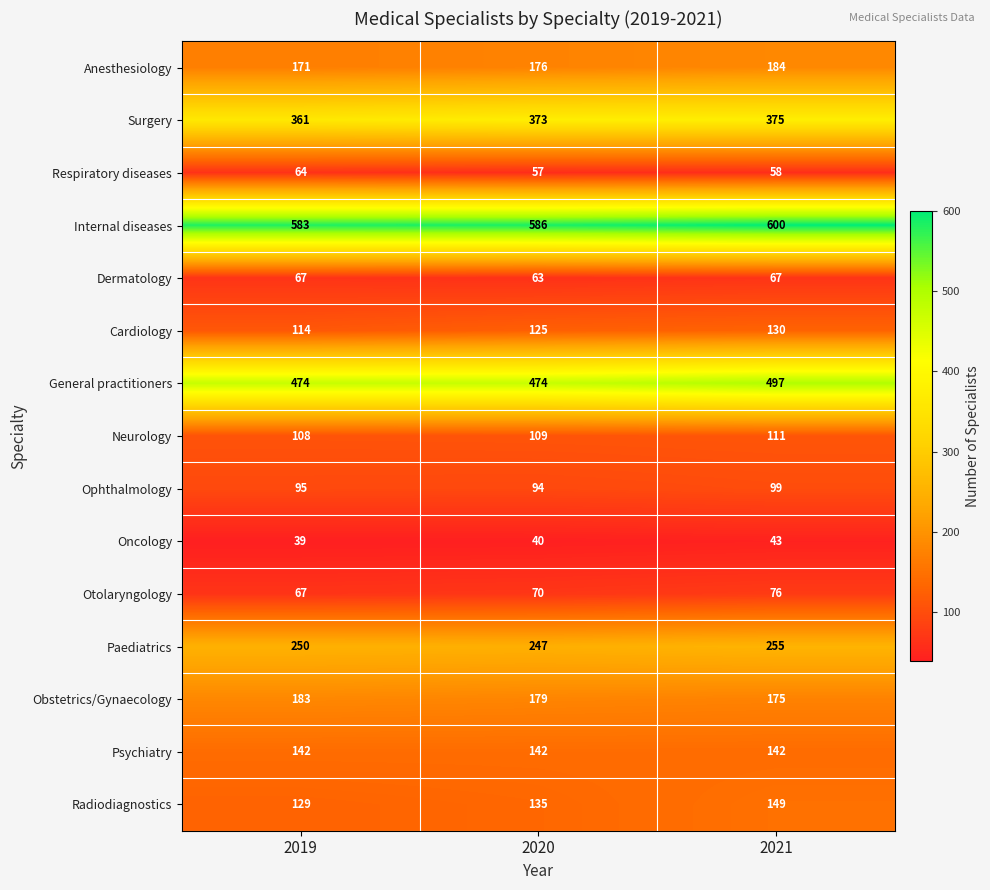

What is the sum of the Paediatrics values at 2020 and 2021?

502